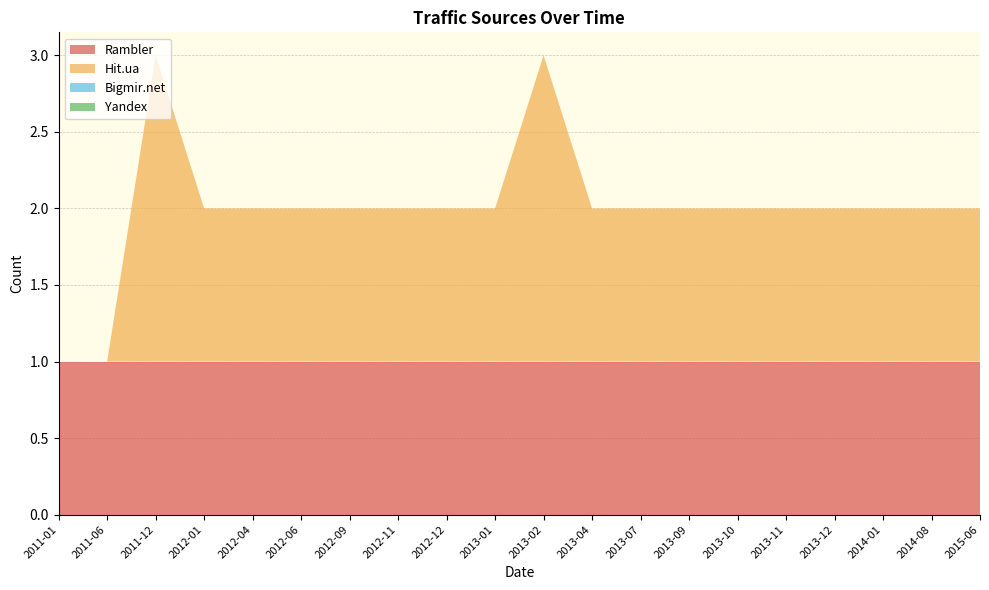

Reading left to right, what are all the values shown in this chart?

Rambler: 1	1	1	1	1	1	1	1	1	1	1	1	1	1	1	1	1	1	1	1
Hit.ua: 0	0	2	1	1	1	1	1	1	1	2	1	1	1	1	1	1	1	1	1
Bigmir.net: 0	0	0	0	0	0	0	0	0	0	0	0	0	0	0	0	0	0	0	0
Yandex: 0	0	0	0	0	0	0	0	0	0	0	0	0	0	0	0	0	0	0	0